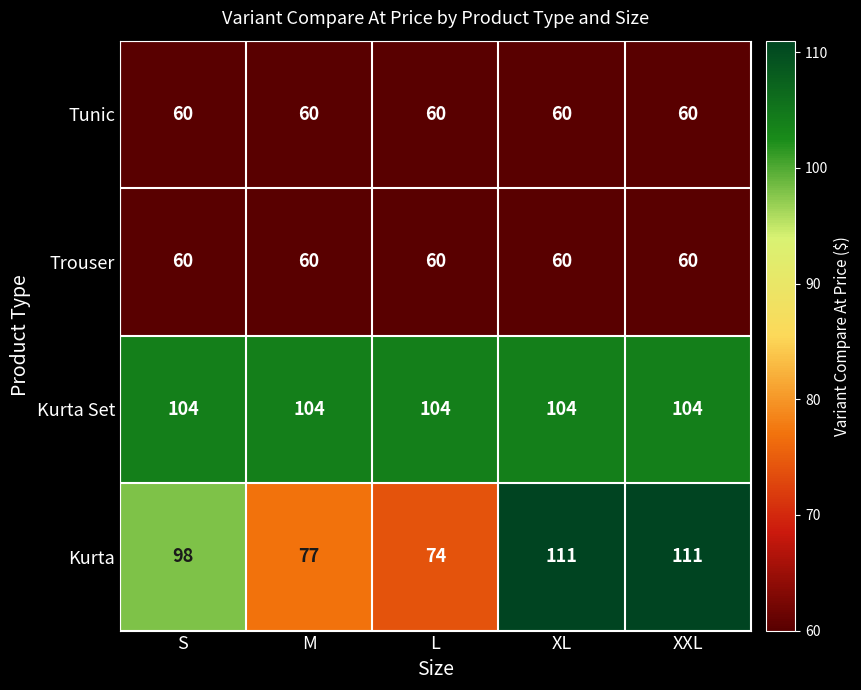

What is the total value across all series at L?

298